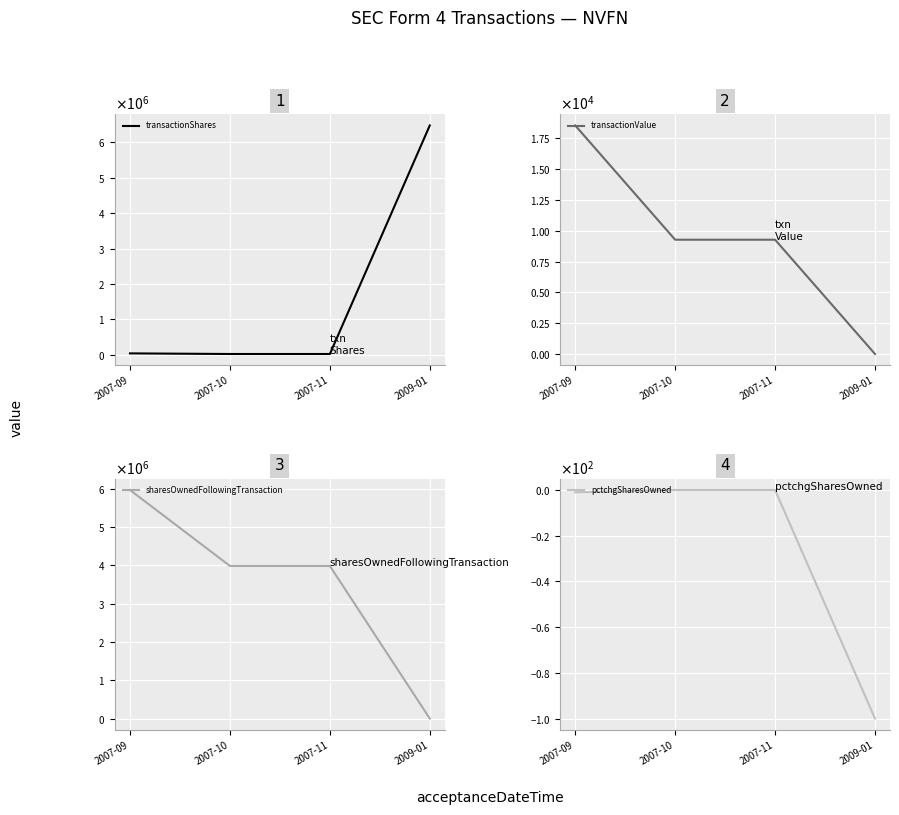

What is the lowest value of the transactionShares series?

17500